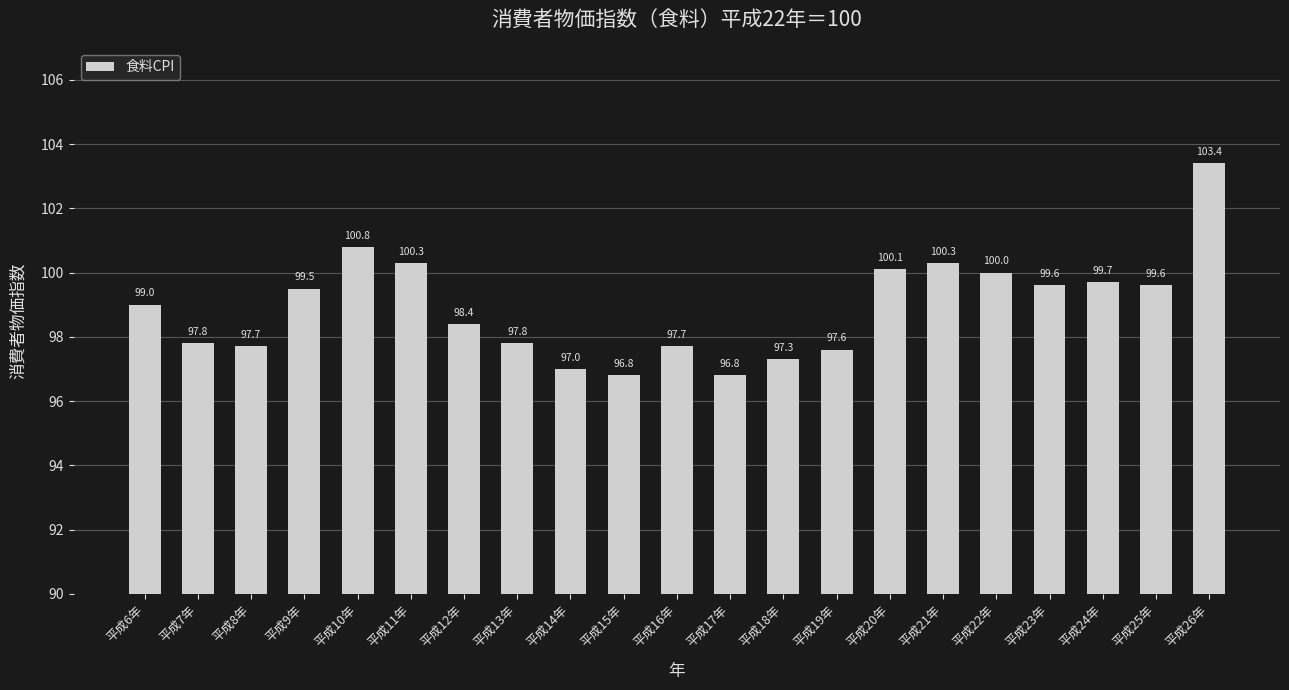

What is the label of the 19th bar from the left?

平成24年